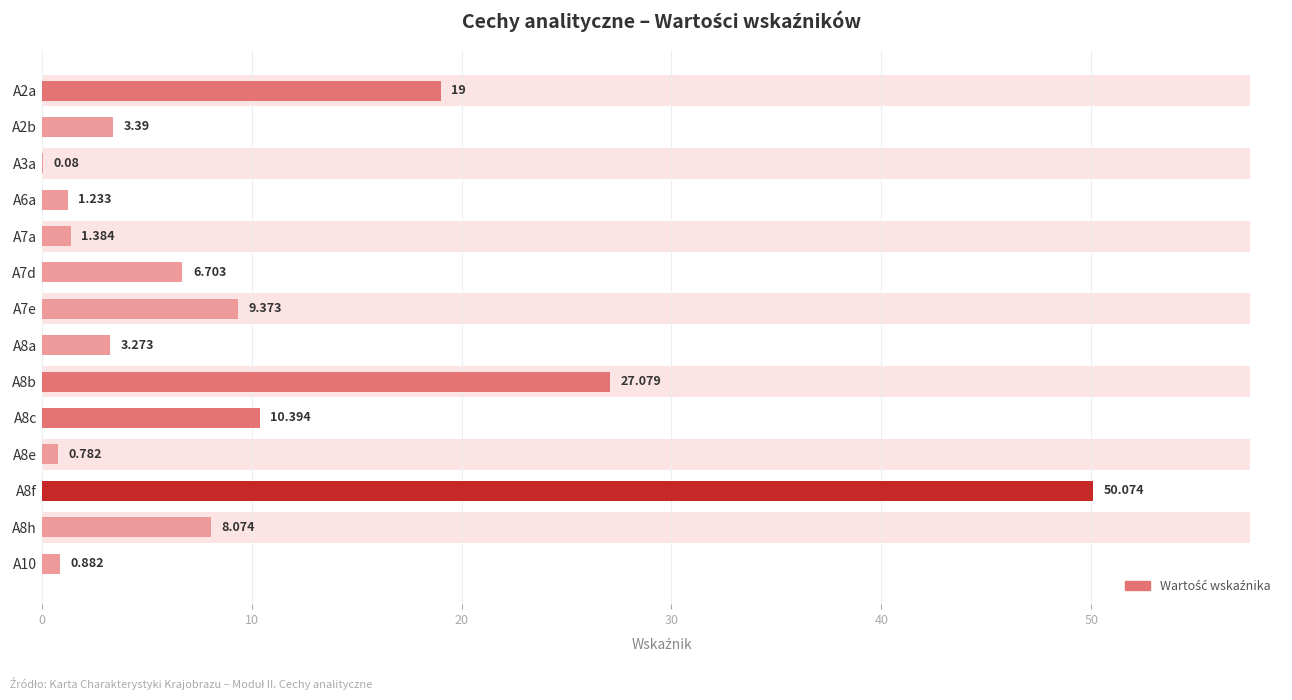

How many data points are above 6?

7